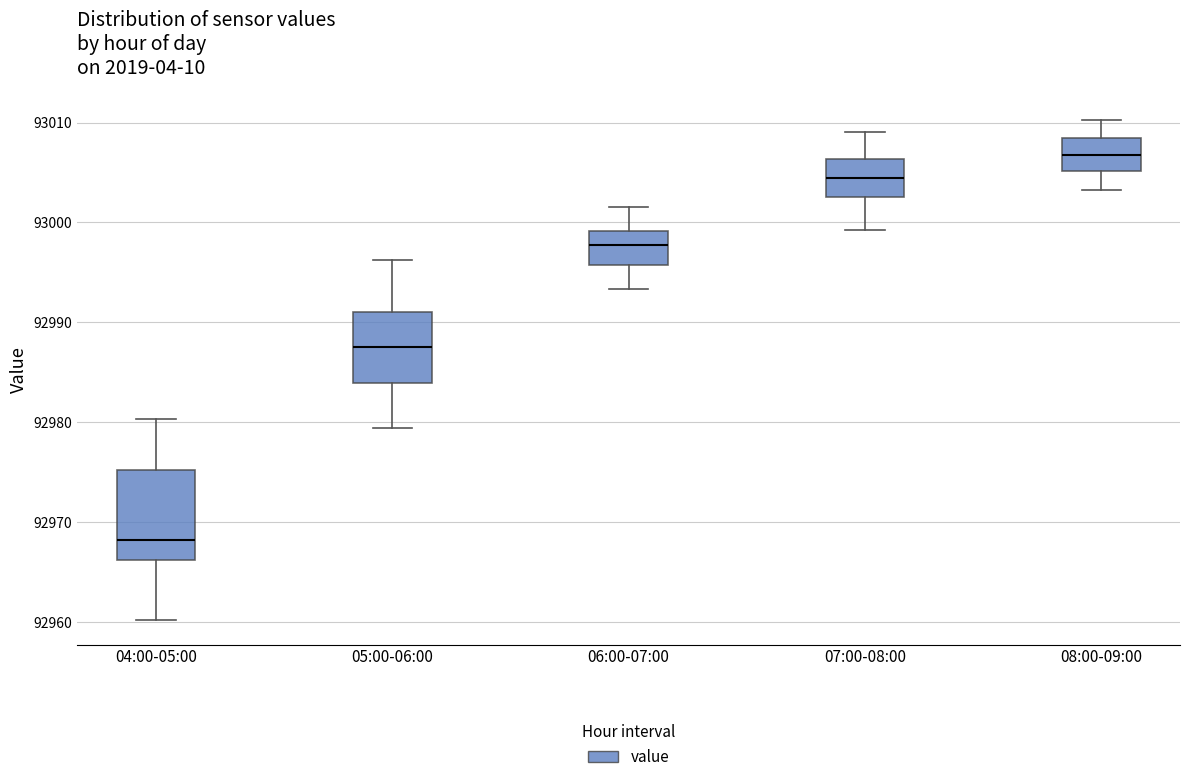

Reading left to right, read every box against the y-axis: the position of its median line, the range the box covers, and the ends of its whiskers. The values are not printed on the chart, so give them approximately, as read against the axis.

04:00-05:00: median 92968, box 92966 to 92975, whiskers 92960 to 92980
05:00-06:00: median 92988, box 92984 to 92991, whiskers 92979 to 92996
06:00-07:00: median 92998, box 92996 to 92999, whiskers 92993 to 93002
07:00-08:00: median 93004, box 93003 to 93006, whiskers 92999 to 93009
08:00-09:00: median 93007, box 93005 to 93008, whiskers 93003 to 93010